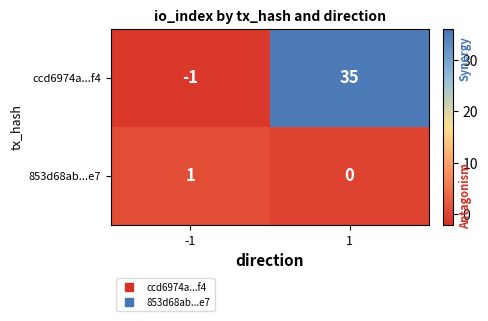

Which series has the largest range (max minus min)?

ccd6974a...f4